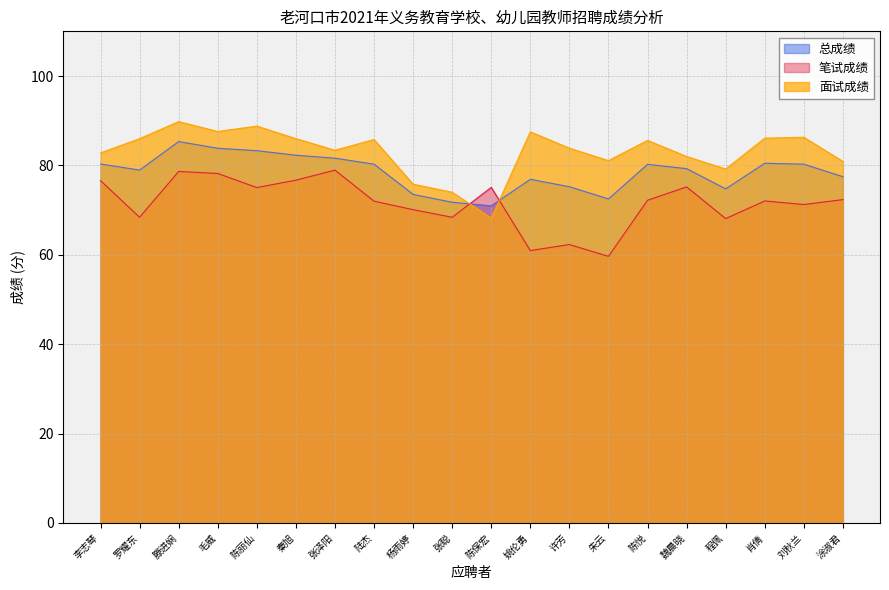

What is the difference between the second highest and minimum values in the 面试成绩 series?

20.6